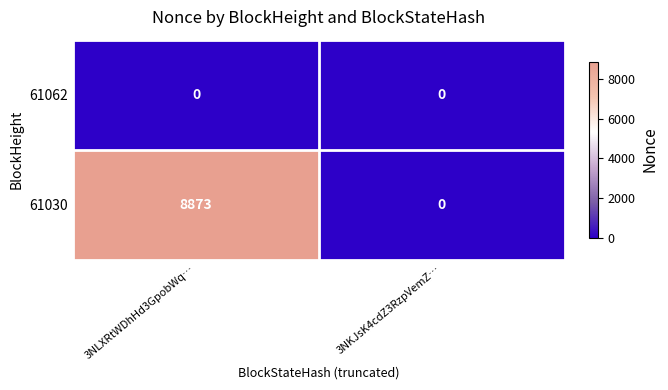

Which label corresponds to the largest value in the chart?

3NLXRtWDhHd3GpobWq…